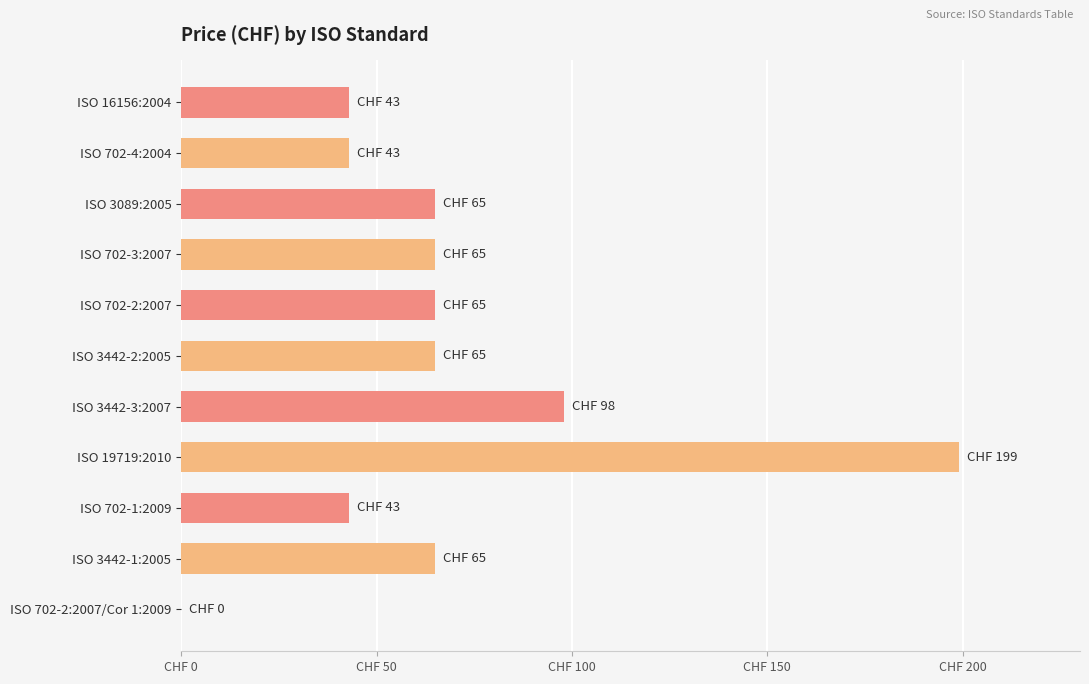

Are the bars horizontal?

Yes